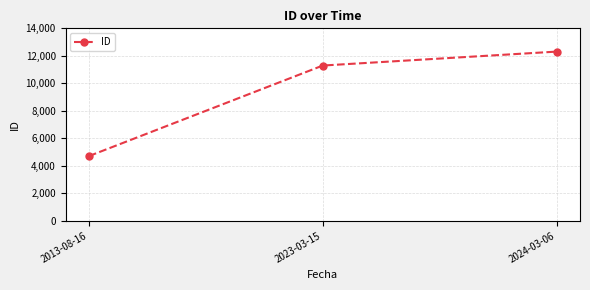

True or false: the data shows 11293 at 2023-03-15.

True